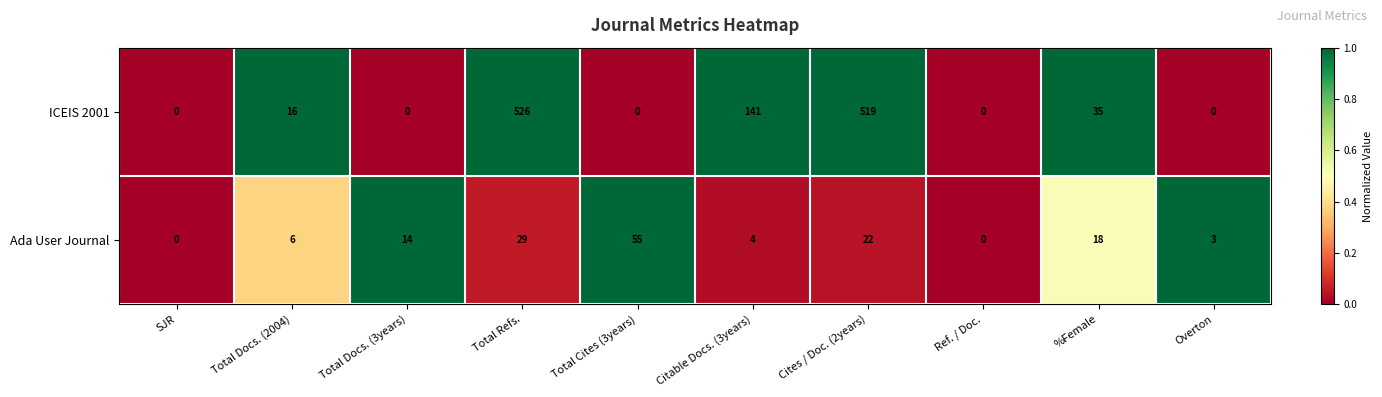

What is the highest value of the ICEIS 2001 series?

526